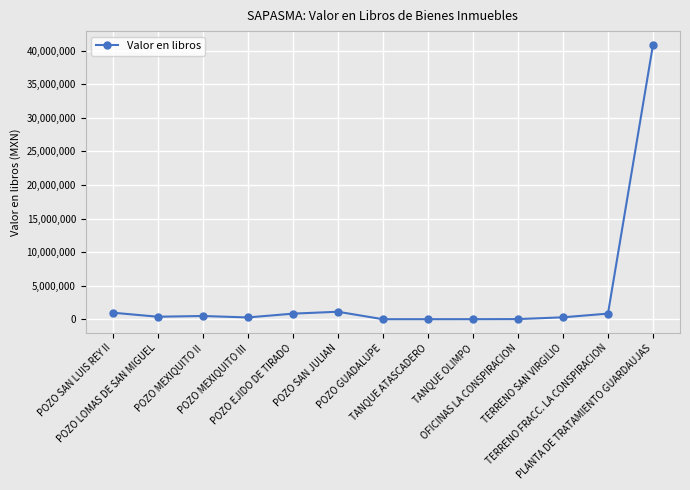

What is the change in value from POZO SAN LUIS REY II to PLANTA DE TRATAMIENTO GUARDAUJAS?

+39875101.1